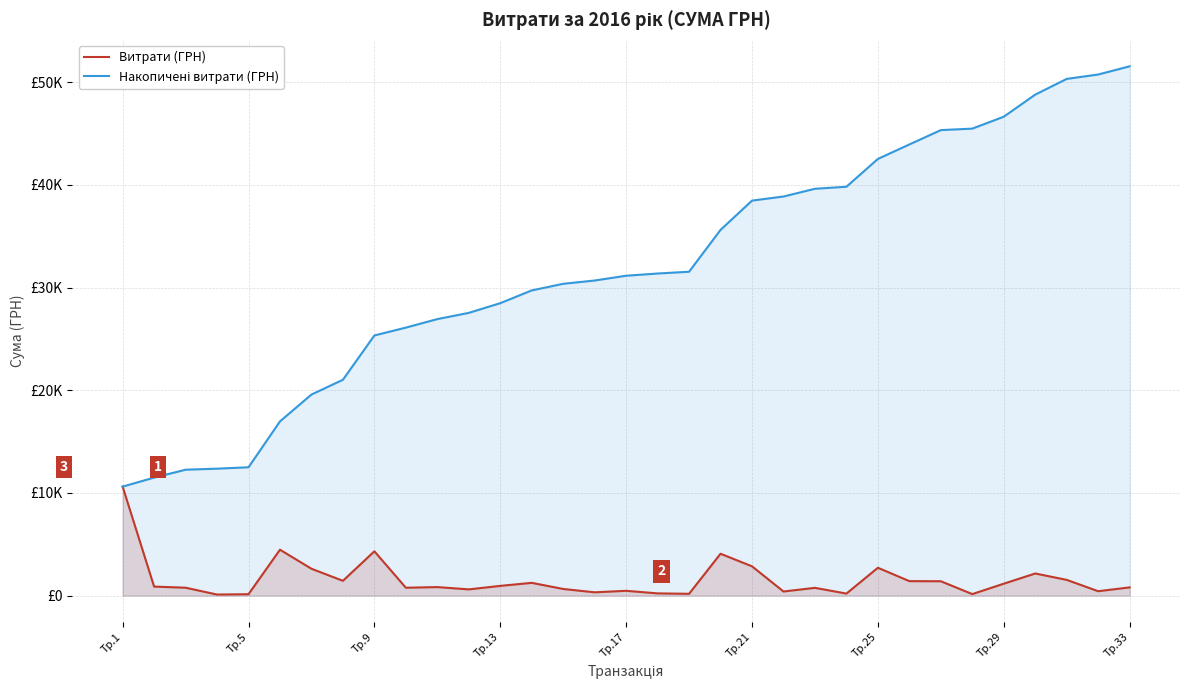

Which category has the highest value across all series?

Тр.33